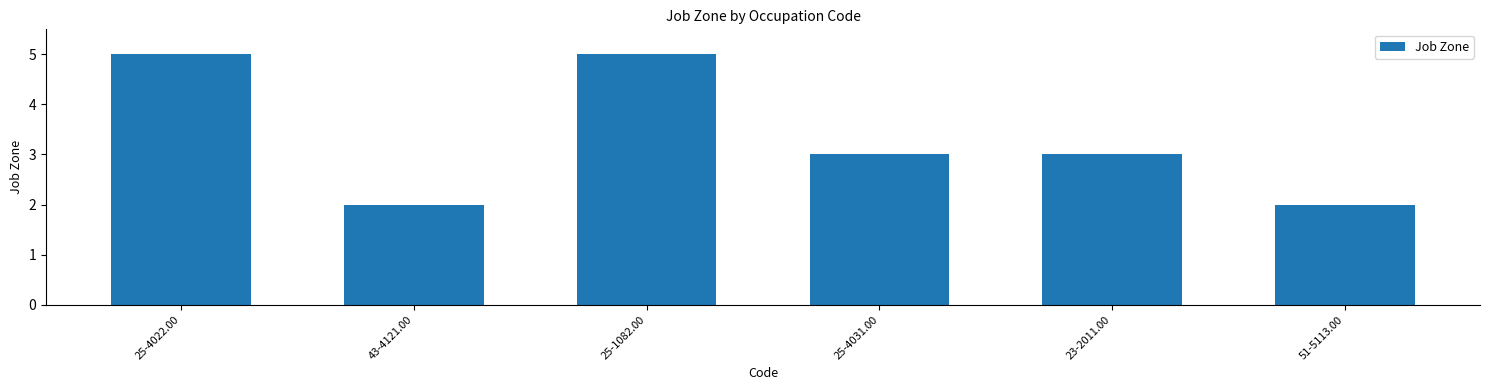

What is the greatest value displayed?

5